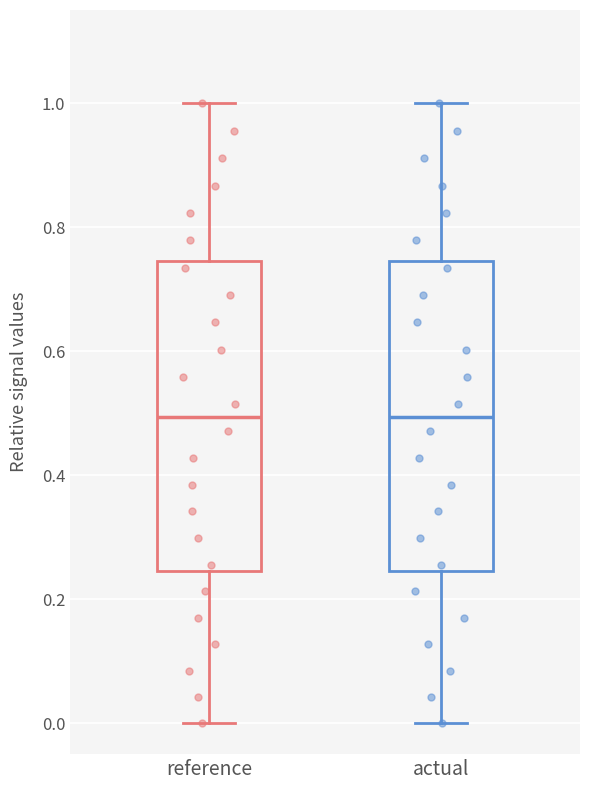

Where does the median line of the box for actual sit on the y-axis? The values are not printed on the chart, so give them approximately, as read against the axis.

0.50